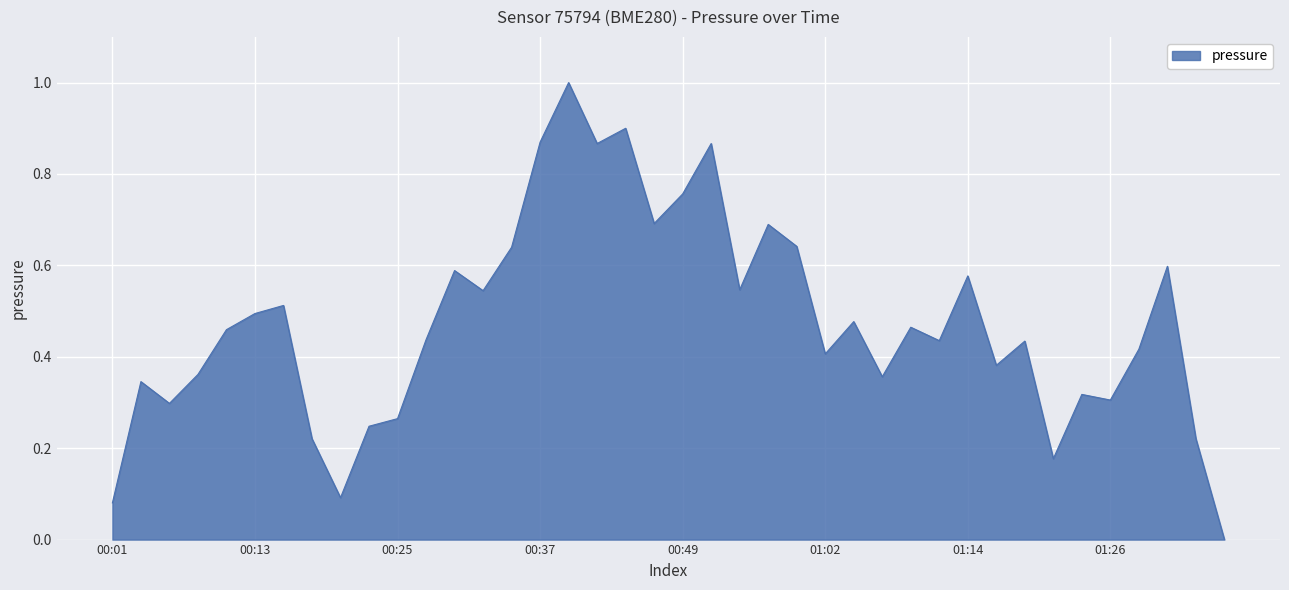

What is the difference between the maximum and minimum values?

1.0